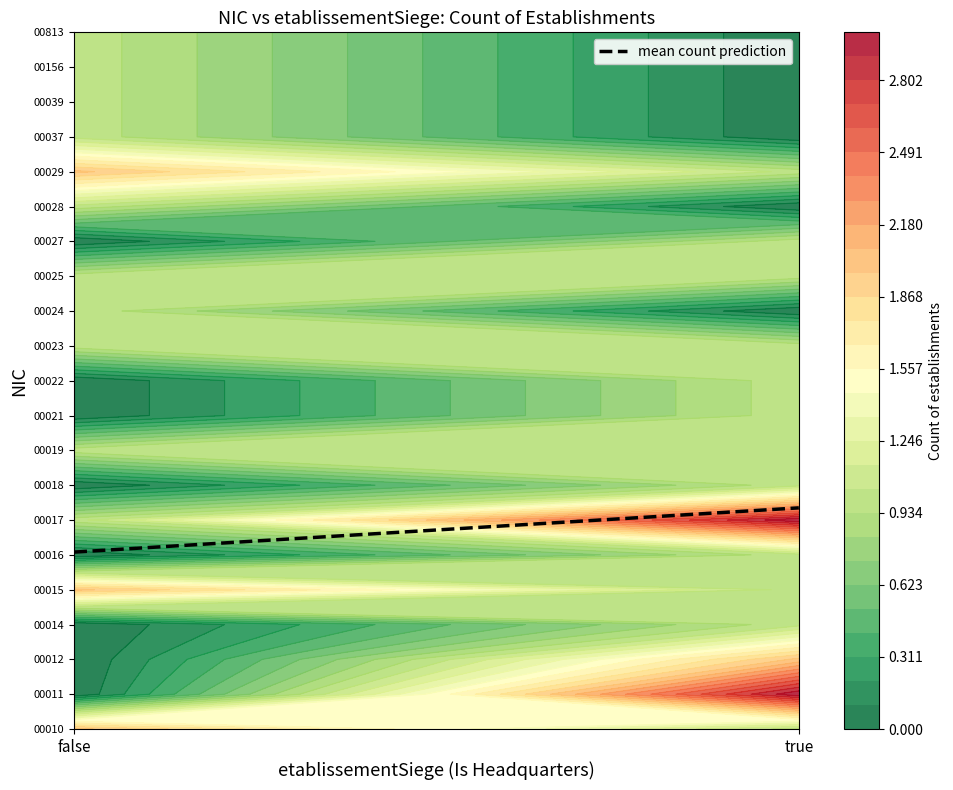

What is the difference between the maximum and minimum values?

1.3